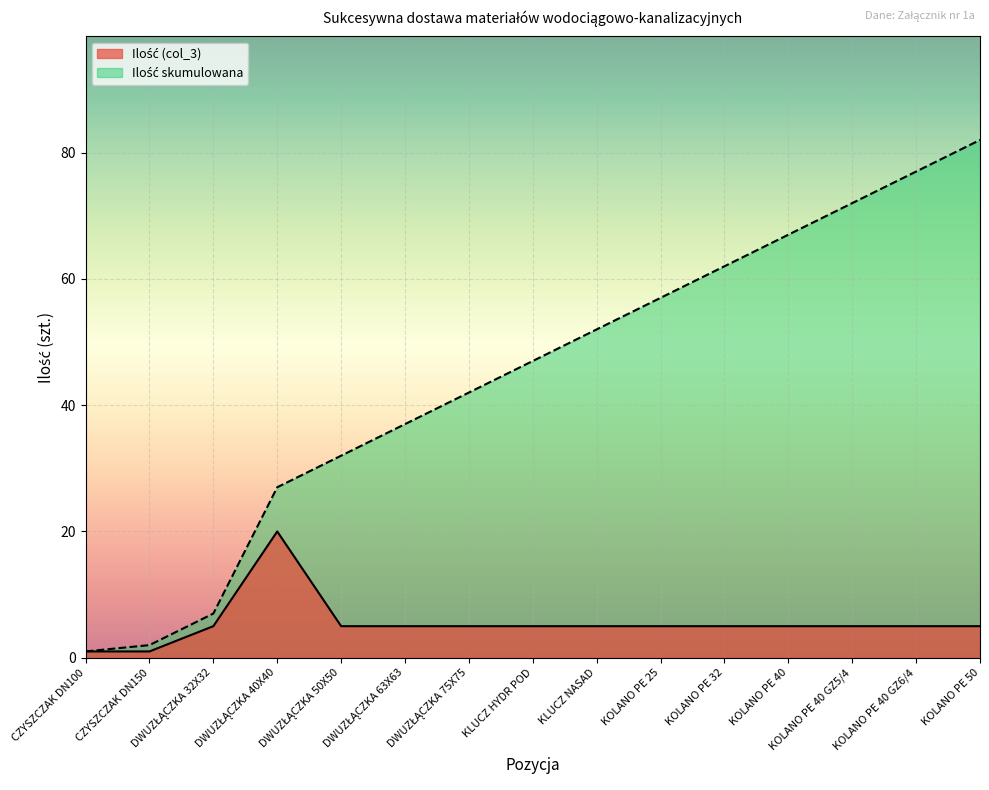

At which category is the sum across all series the highest?

KOLANO PE 50